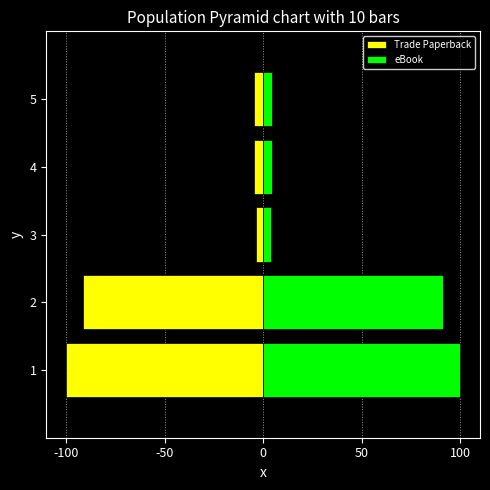

How many groups of bars are there?

5